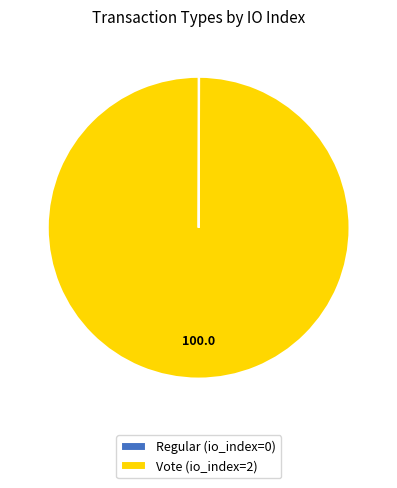

Which slice represents more than half of the pie?

Vote